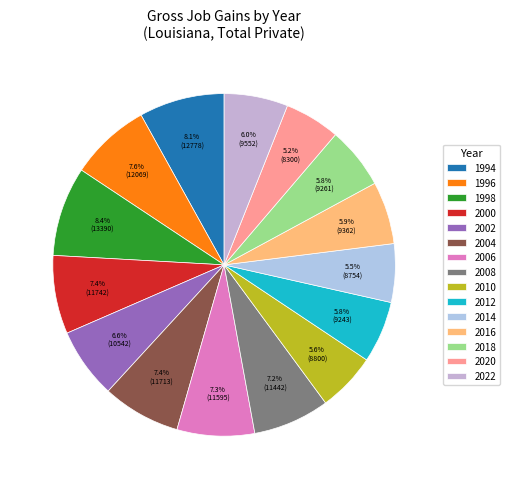

To the nearest percent, what portion does 2000 represent?

7%